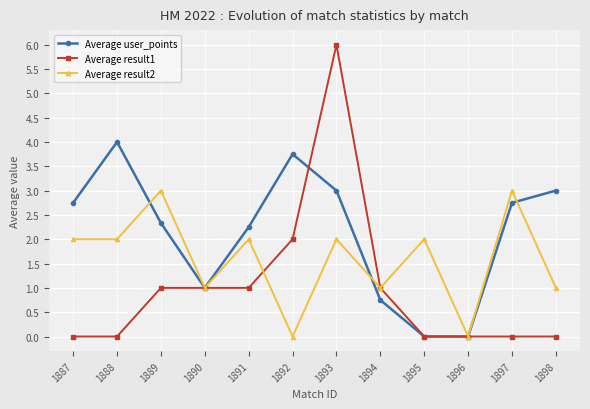

True or false: Average user_points and Average result2 intersect in this chart.

True